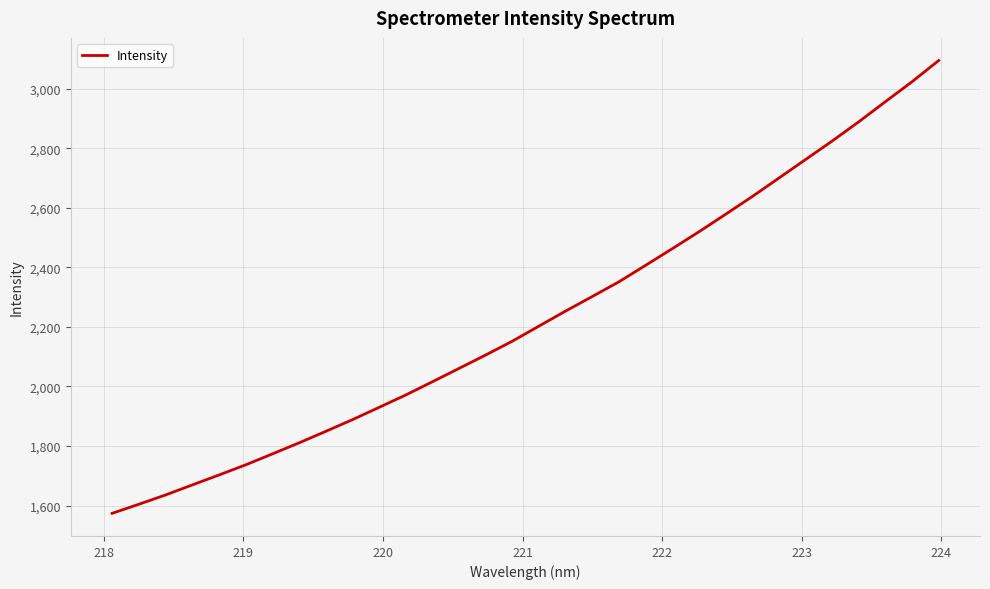

What is the minimum value shown in the chart?

1573.8